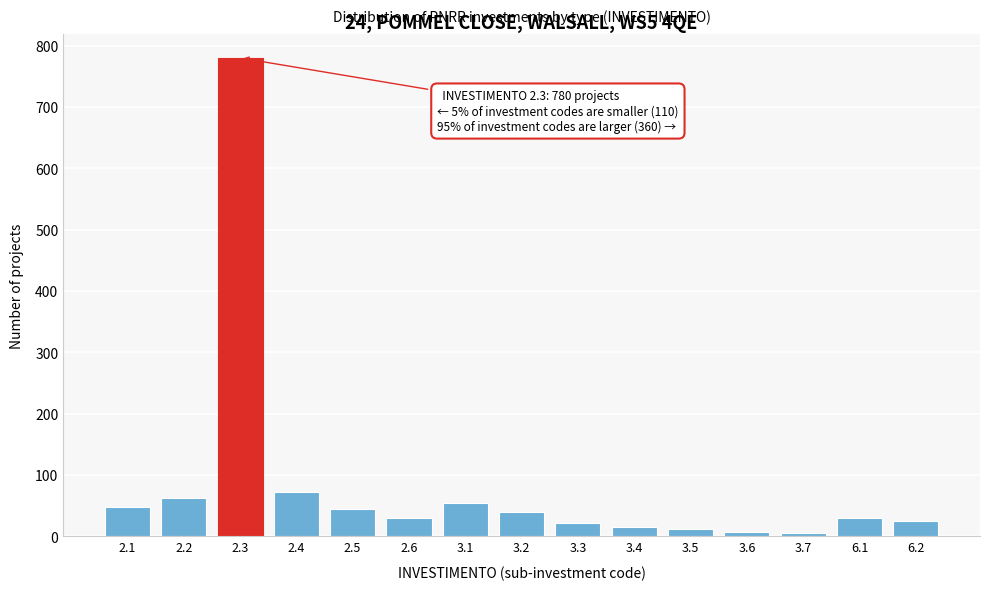

What is the average value?

83